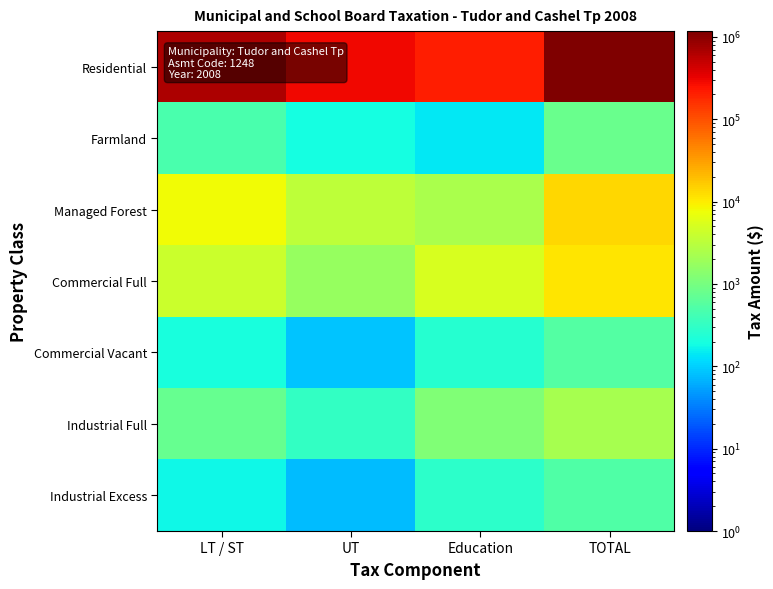

At which category is the sum across all series the highest?

TOTAL